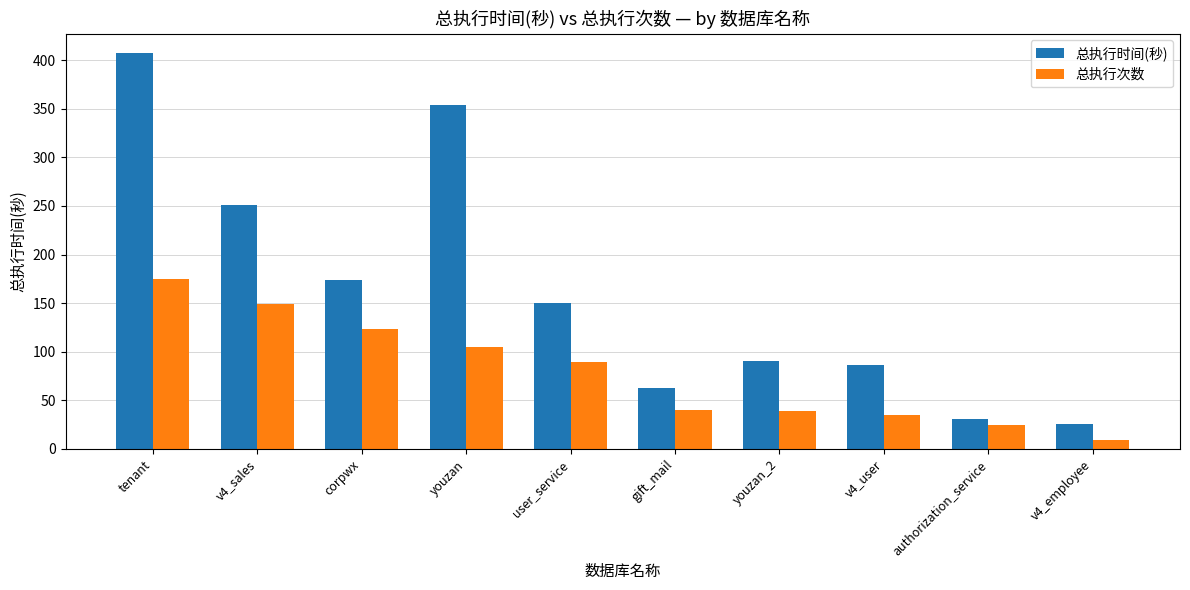

Where is 总执行时间(秒) nearest to the value 216?

v4_sales